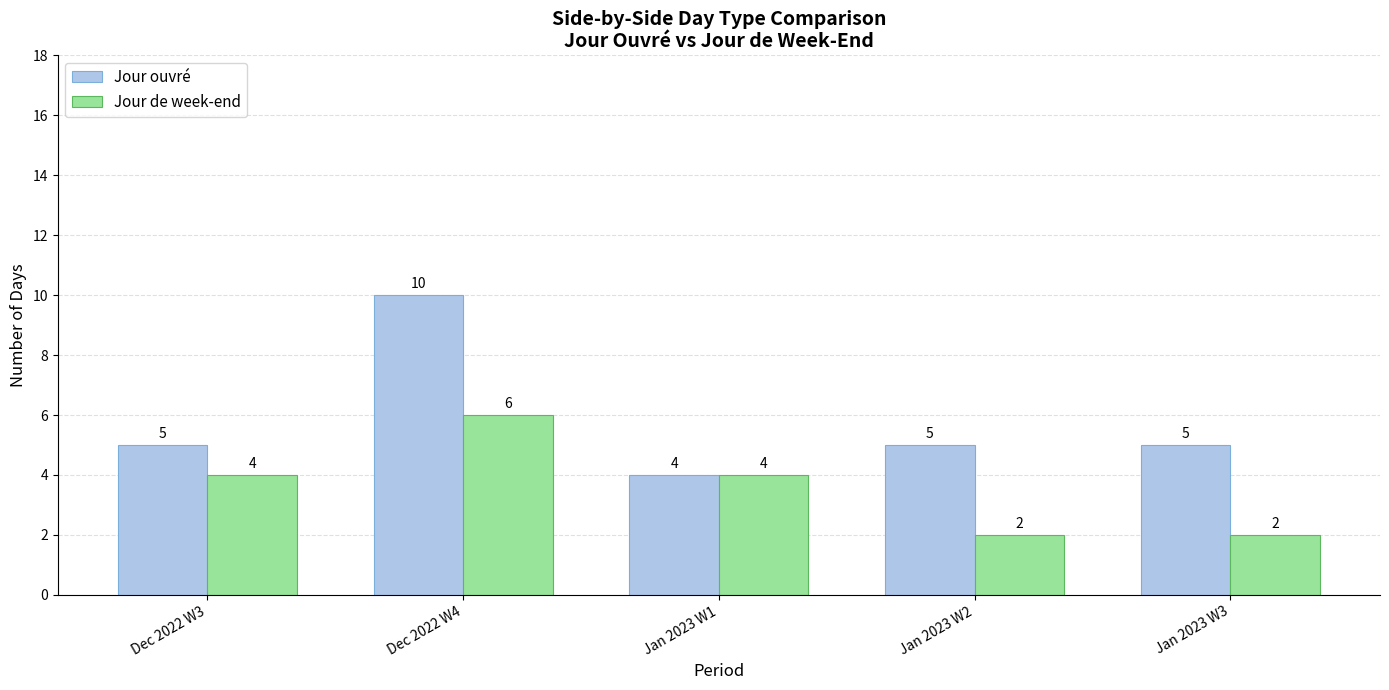

Reading right to left, extract all data points from this chart.

Jour ouvré: 5	5	4	10	5
Jour de week-end: 2	2	4	6	4